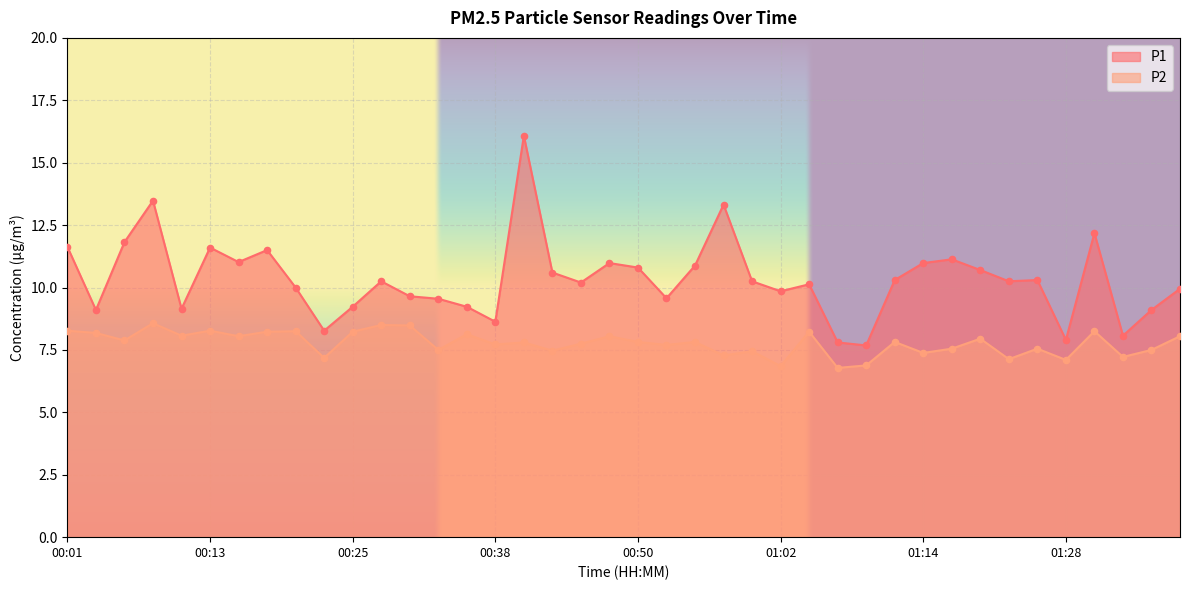

Which series contains the lowest Y value?

P2